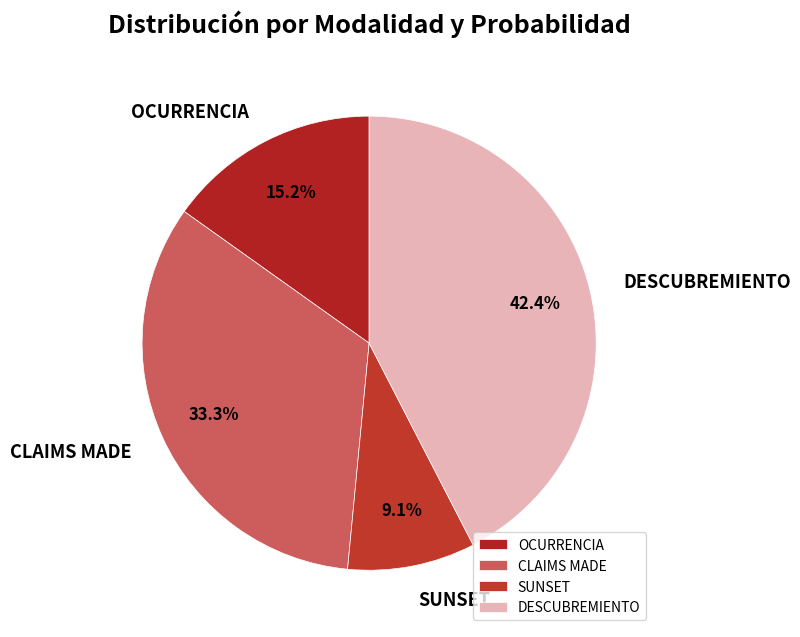

What is the largest slice in the pie chart?

DESCUBREMIENTO